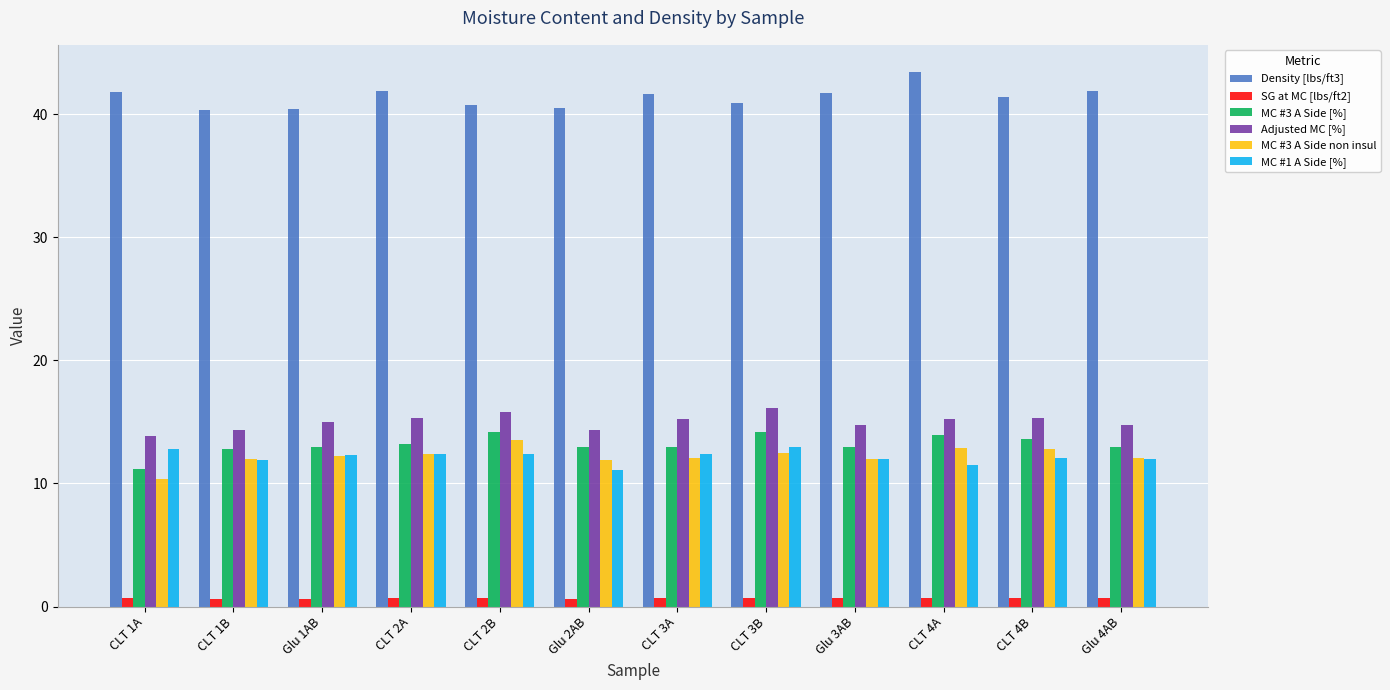

At which label does MC #3 A Side non insul reach its minimum?

CLT 1A